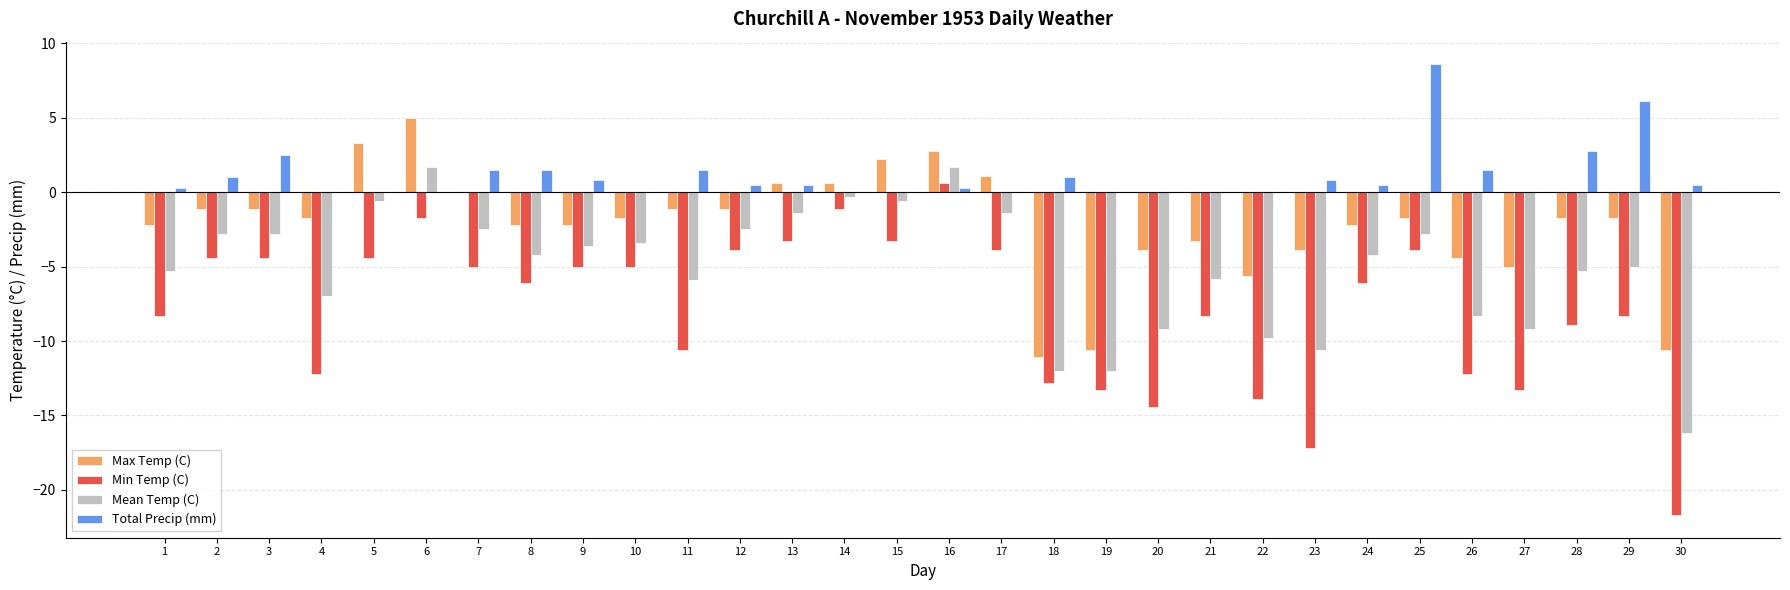

What is the sum of all Max Temp (C) values?

-64.5